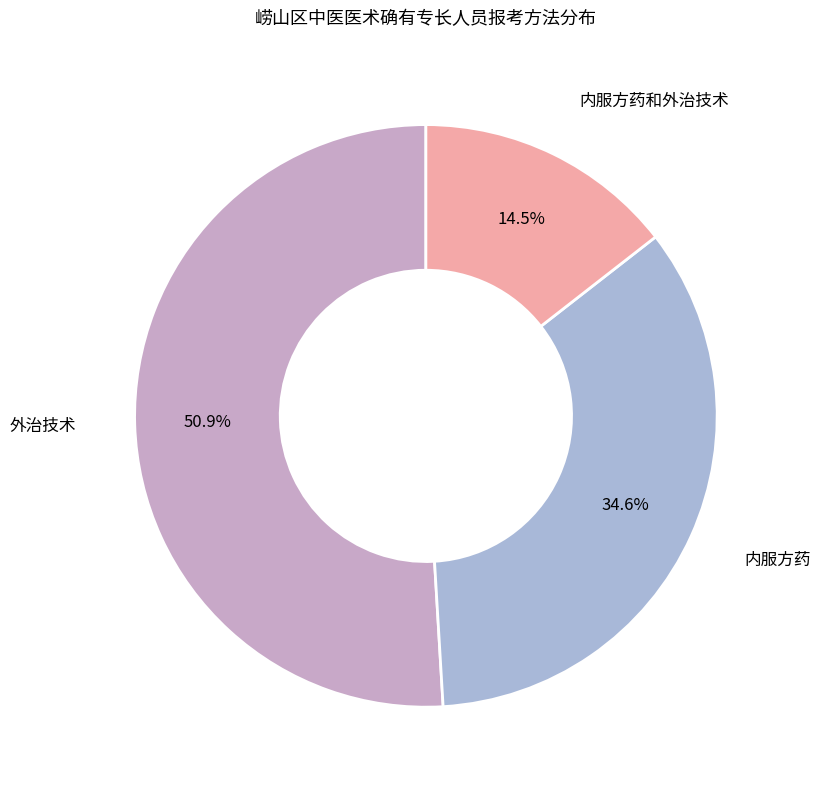

Which category has the smallest portion of the pie?

内服方药和外治技术